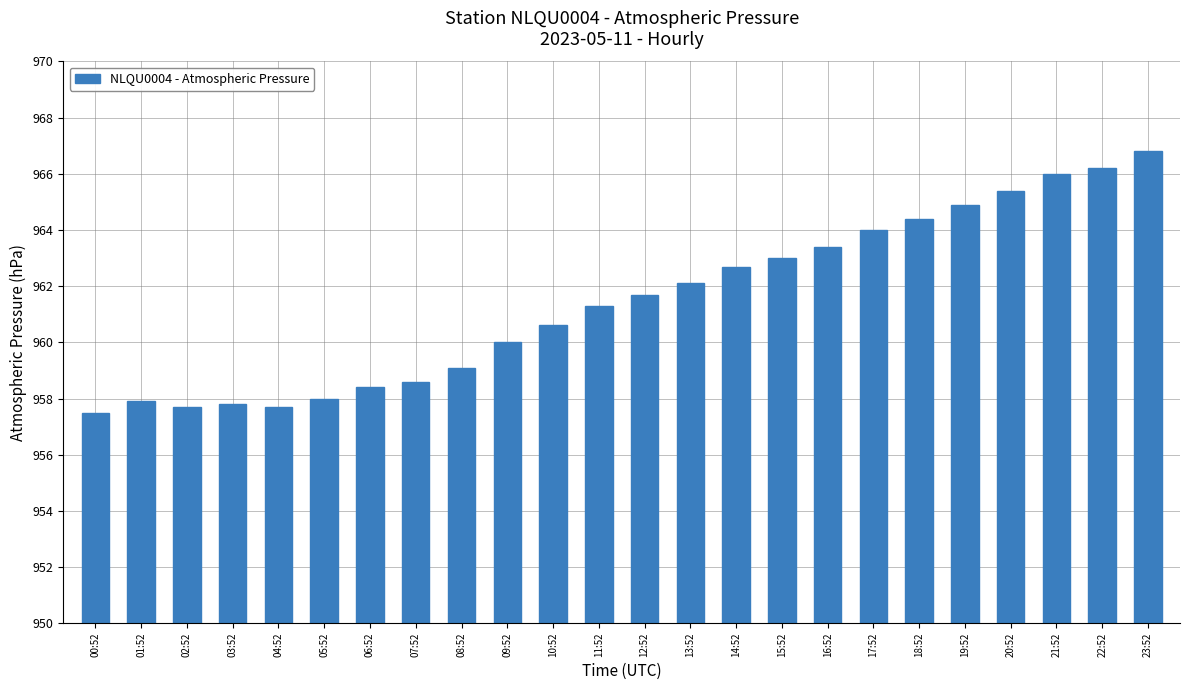

What position from the left is 07:52?

8